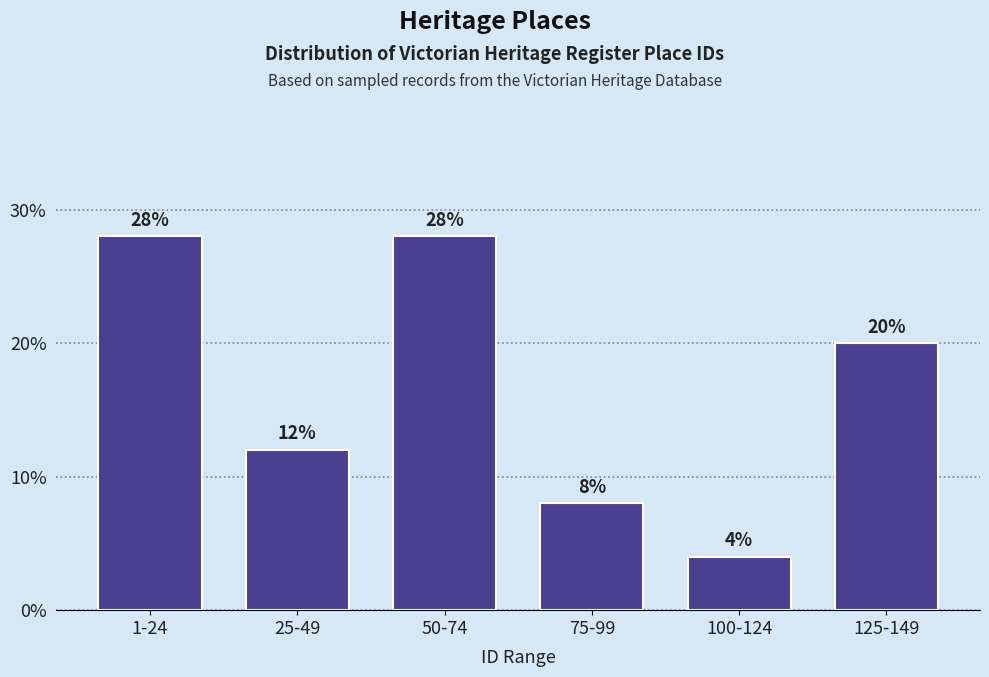

Reading right to left, what are all the values shown in this chart?

20.0	4.0	8.0	28.0	12.0	28.0